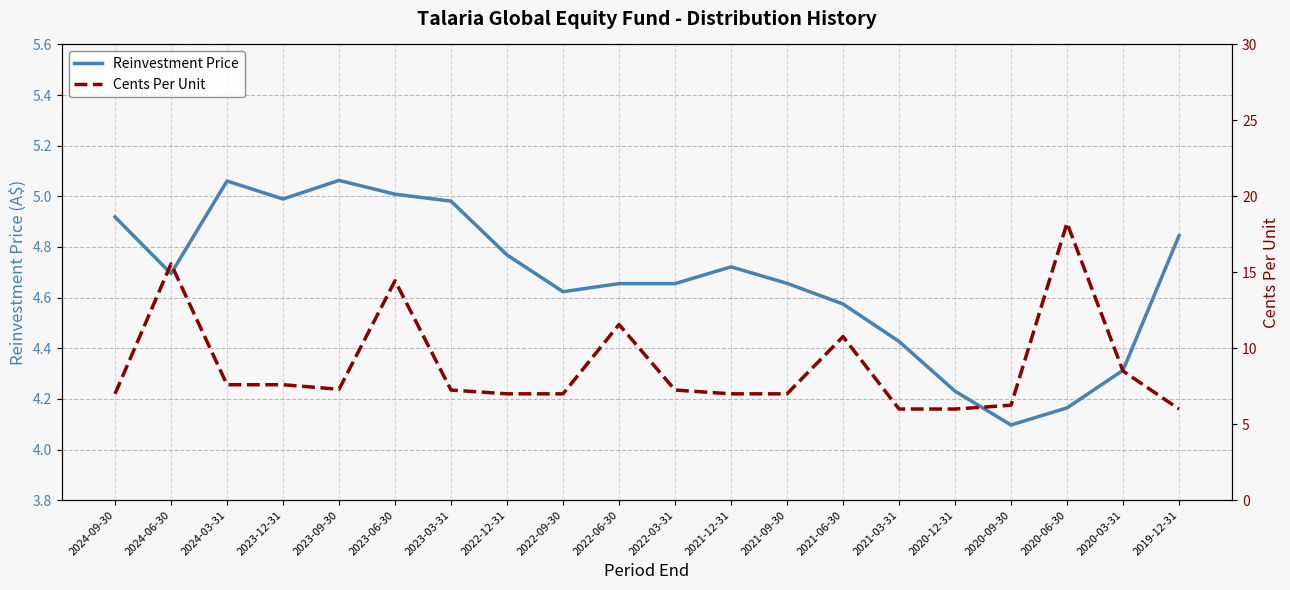

True or false: Reinvestment Price and Cents Per Unit intersect in this chart.

False